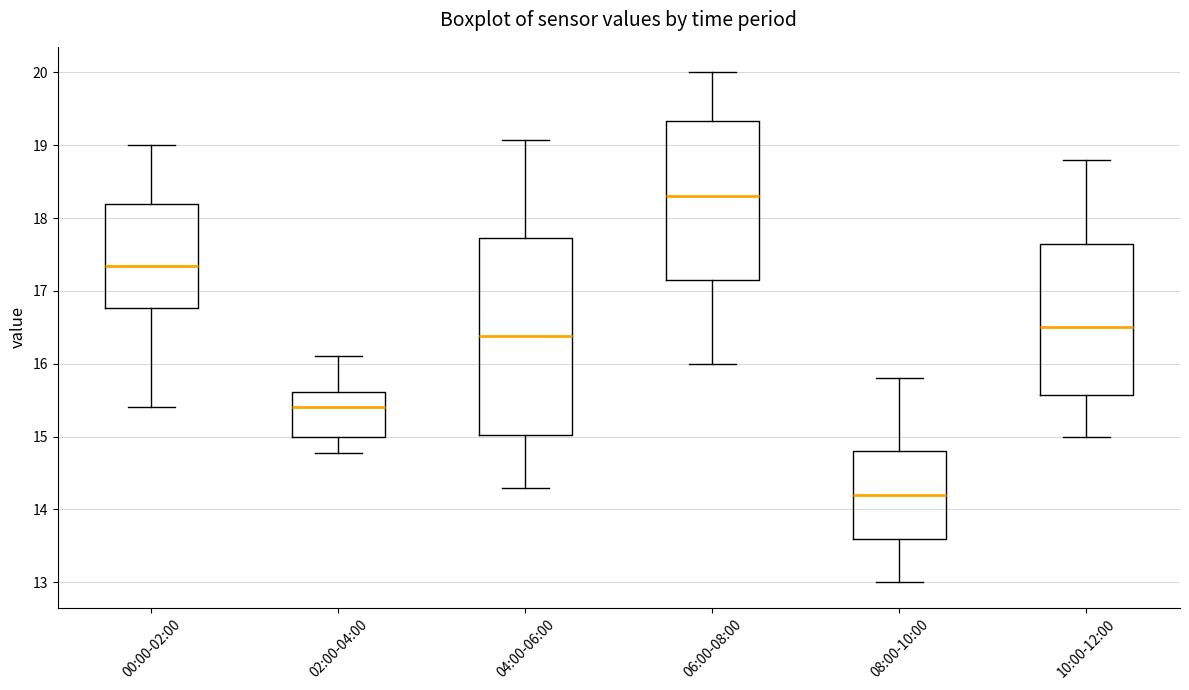

Which box's median line is the highest?

06:00-08:00